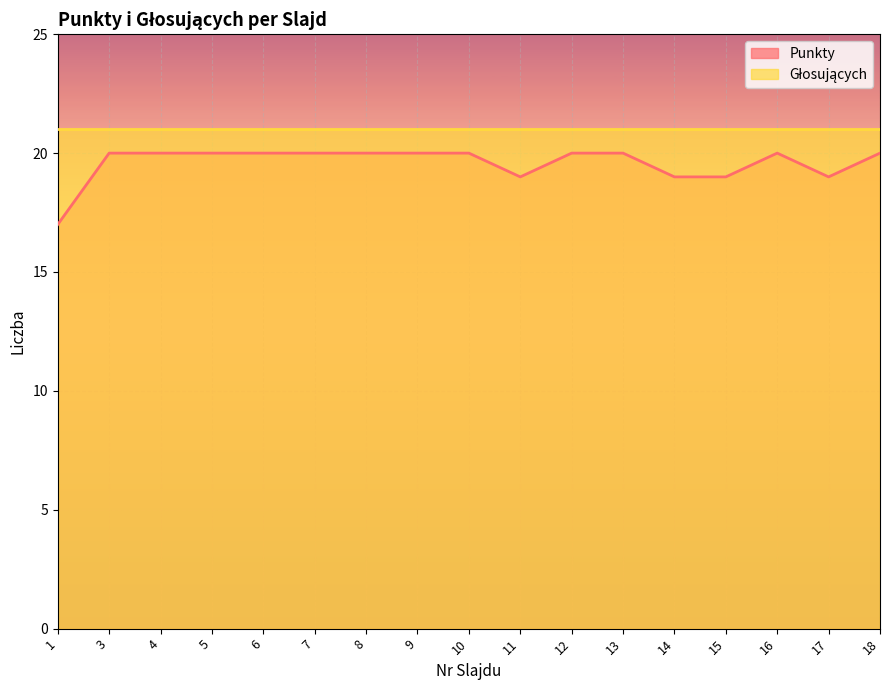

Approximately how many times larger is the value at 11 compared to 9?

0.9